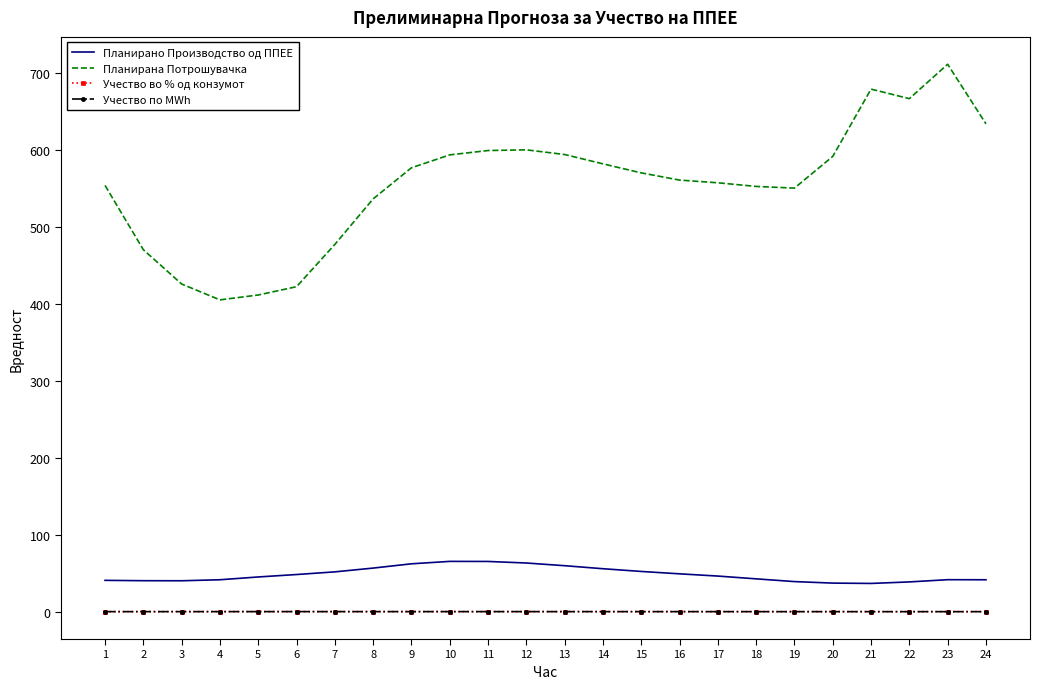

How many lines are shown in the chart?

4